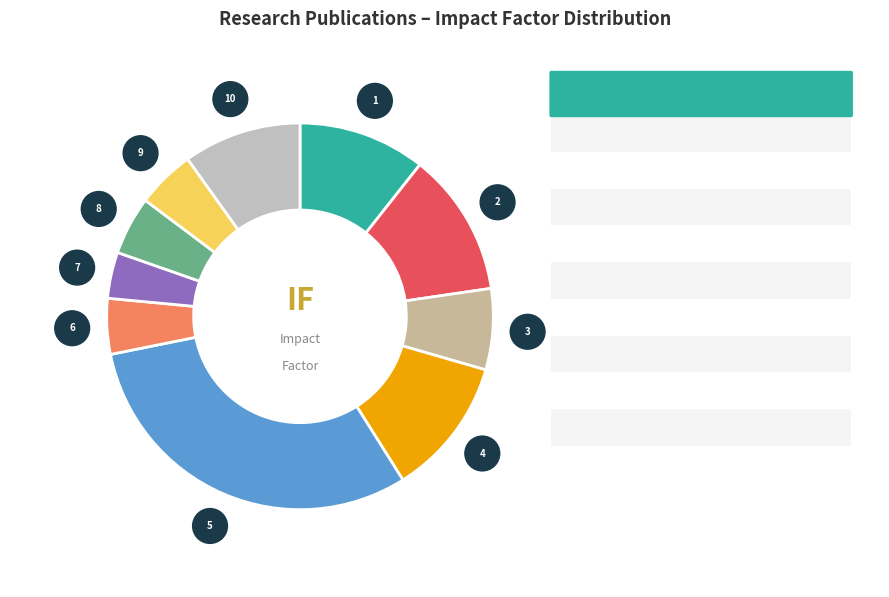

Count the number of slices in the pie.

10